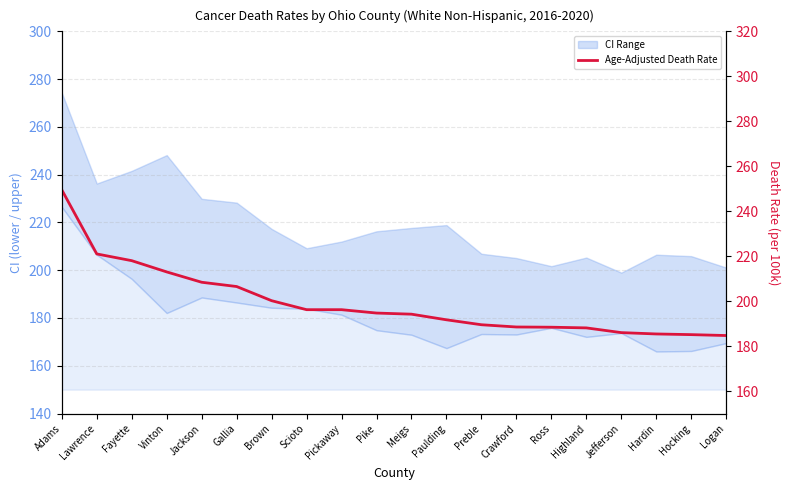

What is the change in value from Vinton to Pickaway?

-16.8